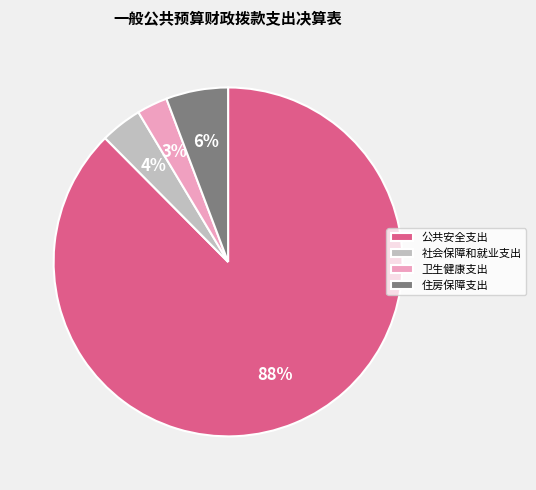

Do 卫生健康支出 and 公共安全支出 together represent more than half of the pie?

Yes